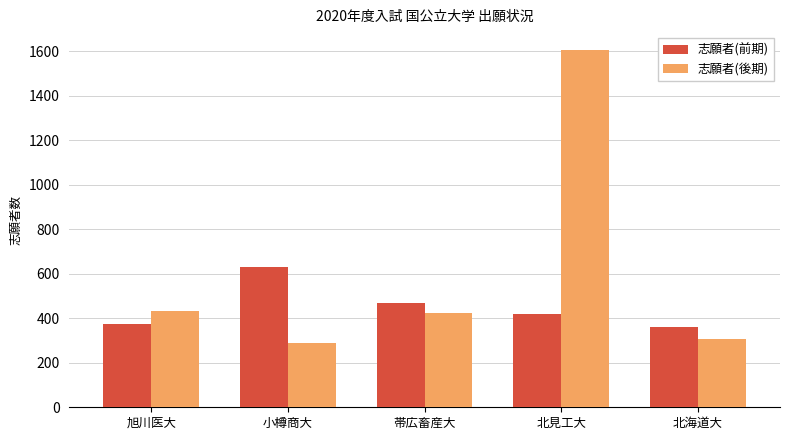

Where does the 志願者(前期) series first go above 420?

小樽商大